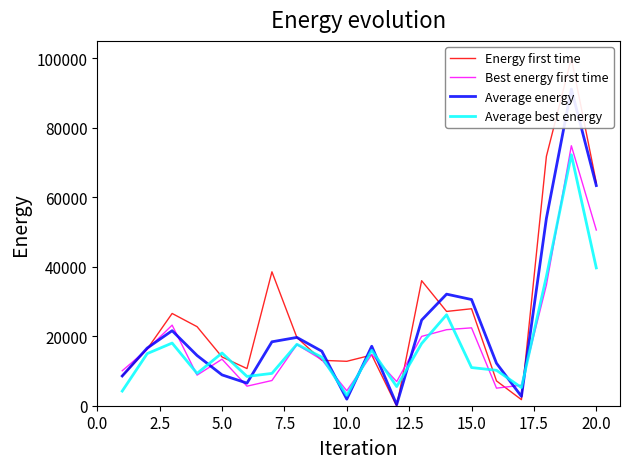

What are all the series names shown in the legend?

Energy first time, Best energy first time, Average energy, Average best energy